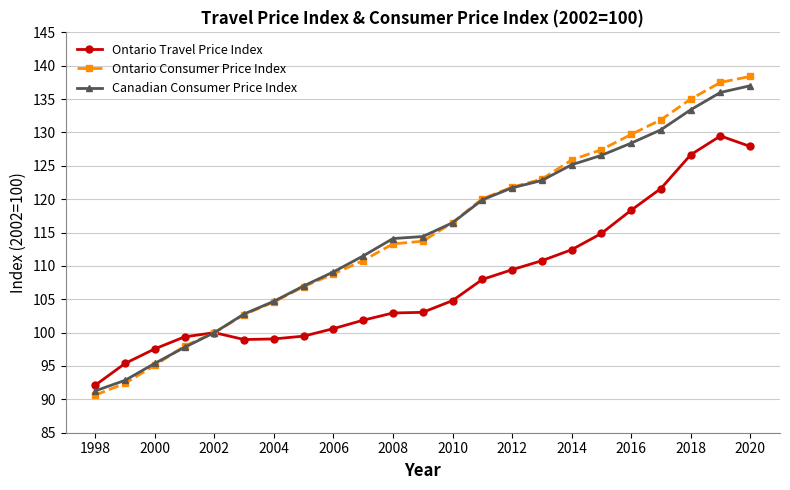

Count the number of data series in this chart.

3